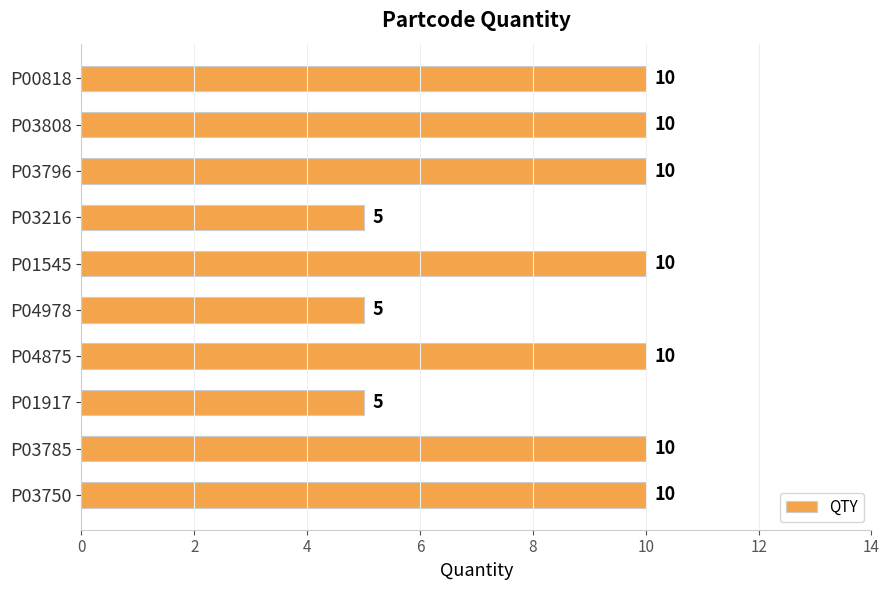

What is the approximate value at P04978?

5